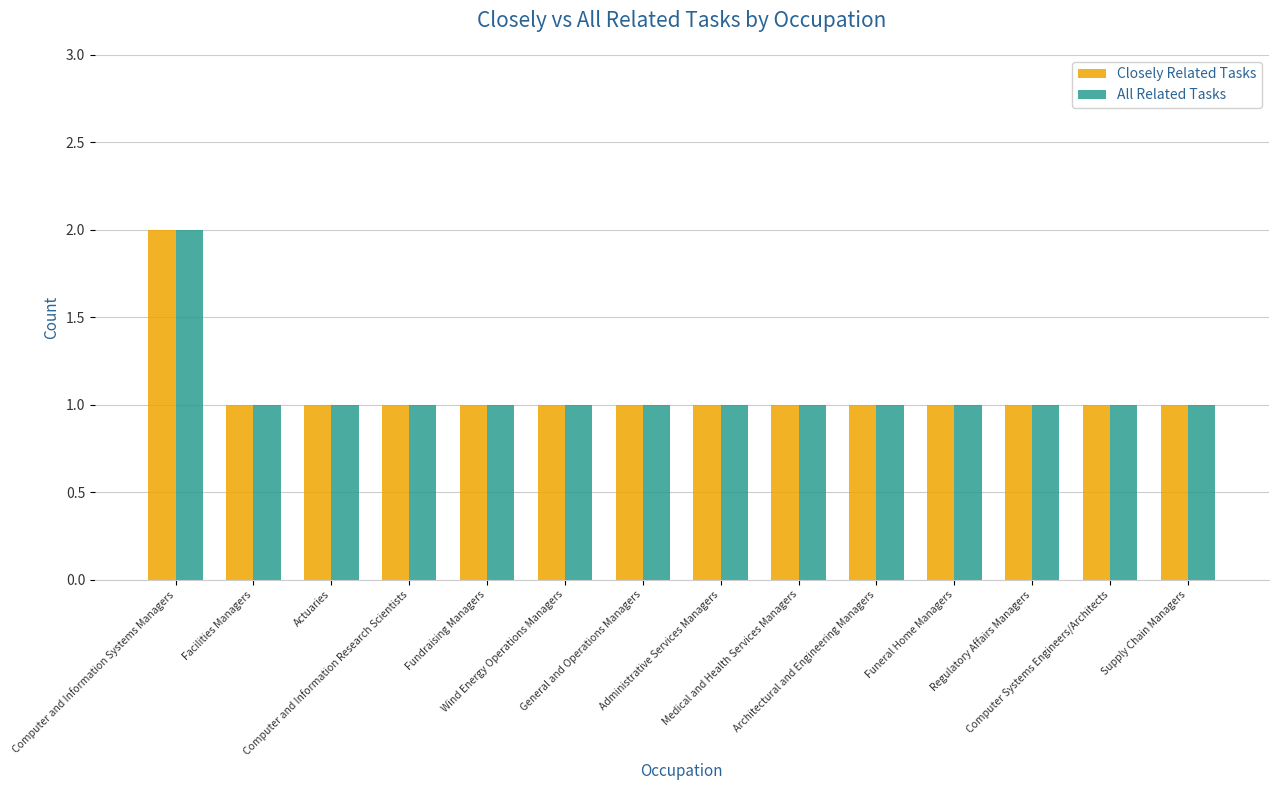

Reading left to right, extract all data points from this chart.

Closely Related Tasks: Computer and Information Systems Managers=2	Facilities Managers=1	Actuaries=1	Computer and Information Research Scientists=1	Fundraising Managers=1	Wind Energy Operations Managers=1	General and Operations Managers=1	Administrative Services Managers=1	Medical and Health Services Managers=1	Architectural and Engineering Managers=1	Funeral Home Managers=1	Regulatory Affairs Managers=1	Computer Systems Engineers/Architects=1	Supply Chain Managers=1
All Related Tasks: Computer and Information Systems Managers=2	Facilities Managers=1	Actuaries=1	Computer and Information Research Scientists=1	Fundraising Managers=1	Wind Energy Operations Managers=1	General and Operations Managers=1	Administrative Services Managers=1	Medical and Health Services Managers=1	Architectural and Engineering Managers=1	Funeral Home Managers=1	Regulatory Affairs Managers=1	Computer Systems Engineers/Architects=1	Supply Chain Managers=1